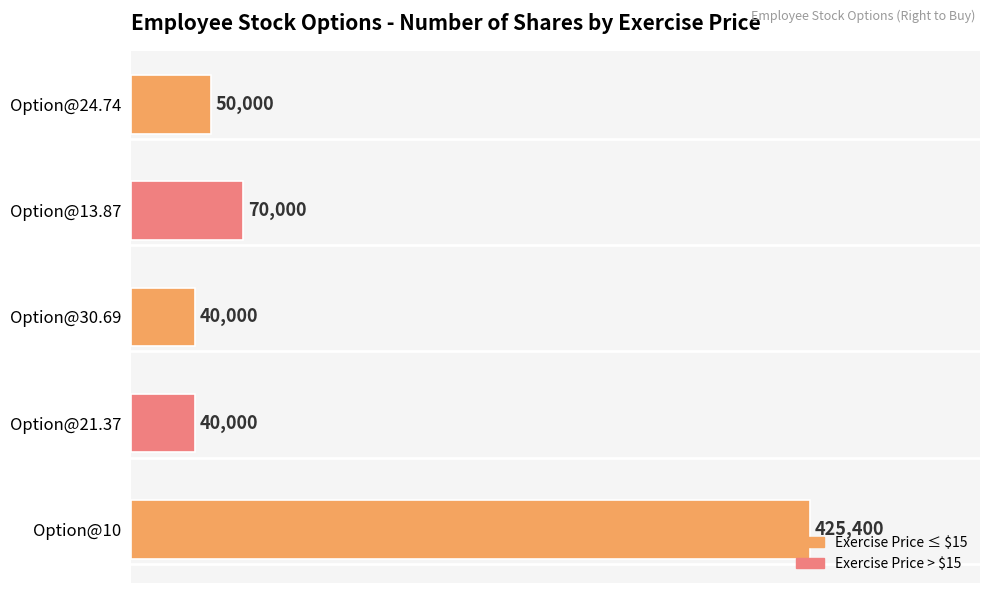

Which has a higher value, Option@21.37 or Option@24.74?

Option@24.74